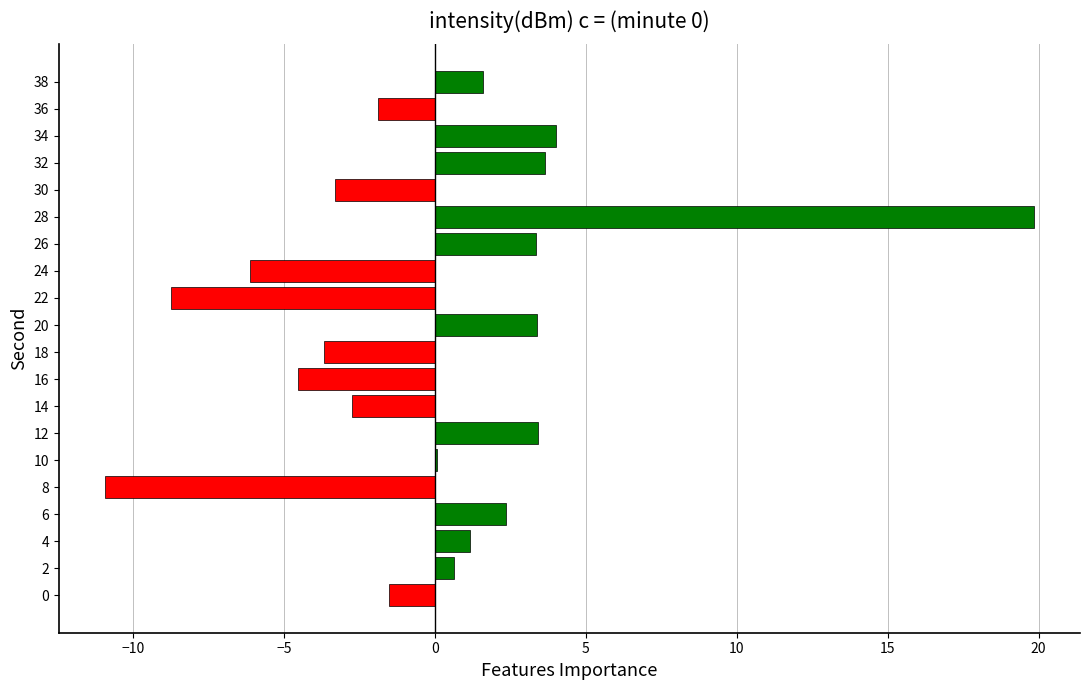

True or false: the data shows 8.6 at 28.

False